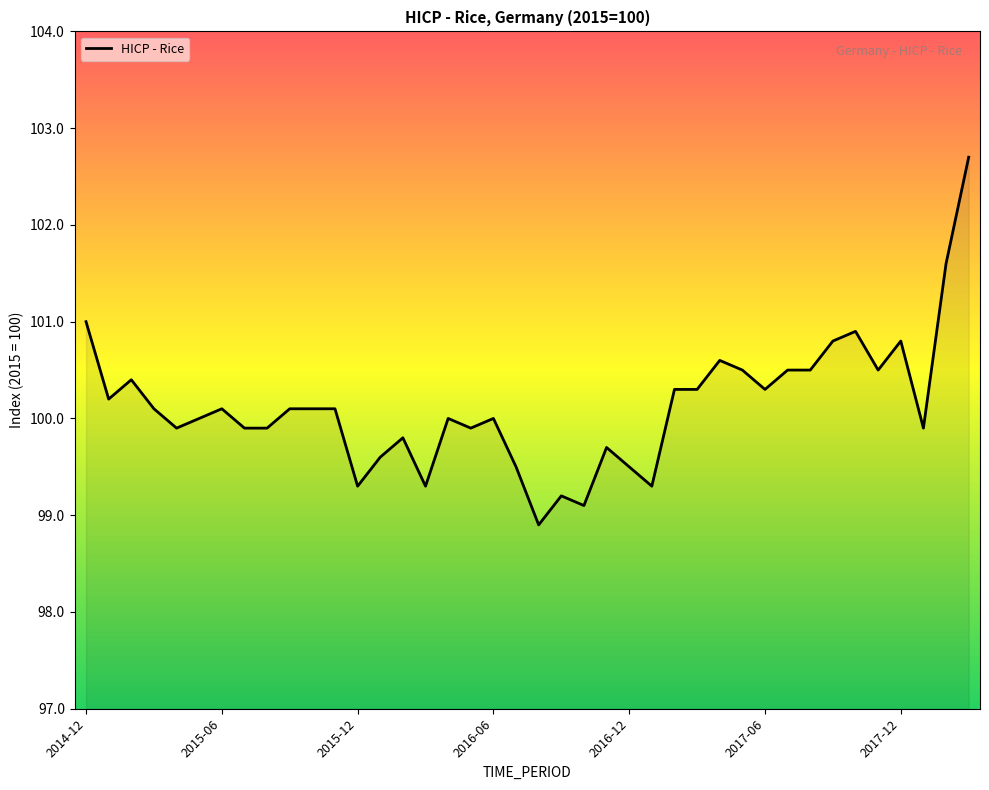

What is the greatest value displayed?

102.7